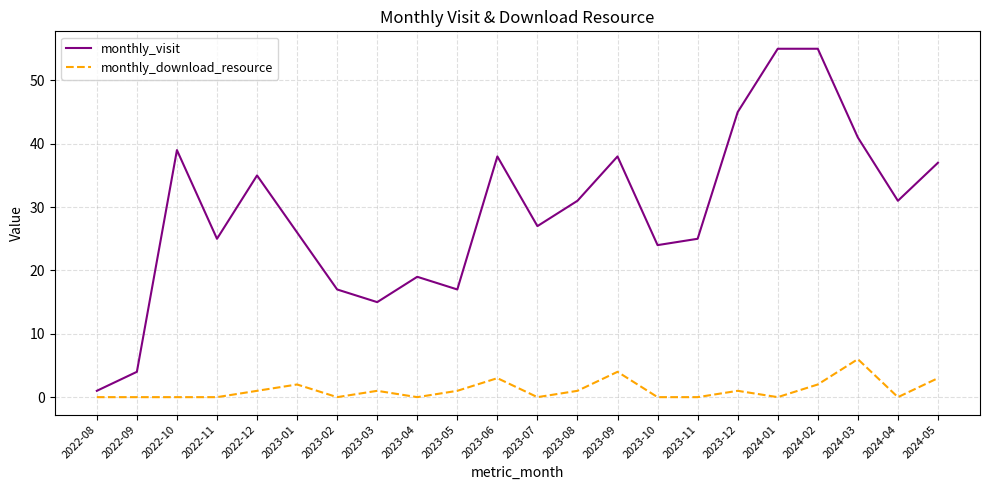

Reading left to right, list all the values displayed in this chart.

monthly_visit: 1	4	39	25	35	26	17	15	19	17	38	27	31	38	24	25	45	55	55	41	31	37
monthly_download_resource: 0	0	0	0	1	2	0	1	0	1	3	0	1	4	0	0	1	0	2	6	0	3